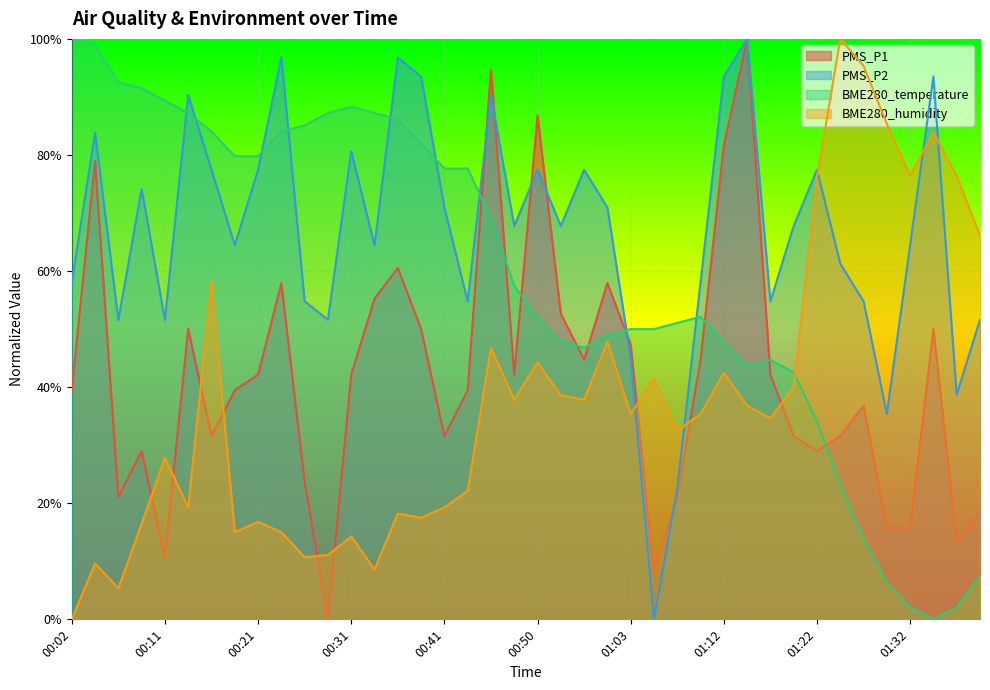

What position from the right is 00:43?

23